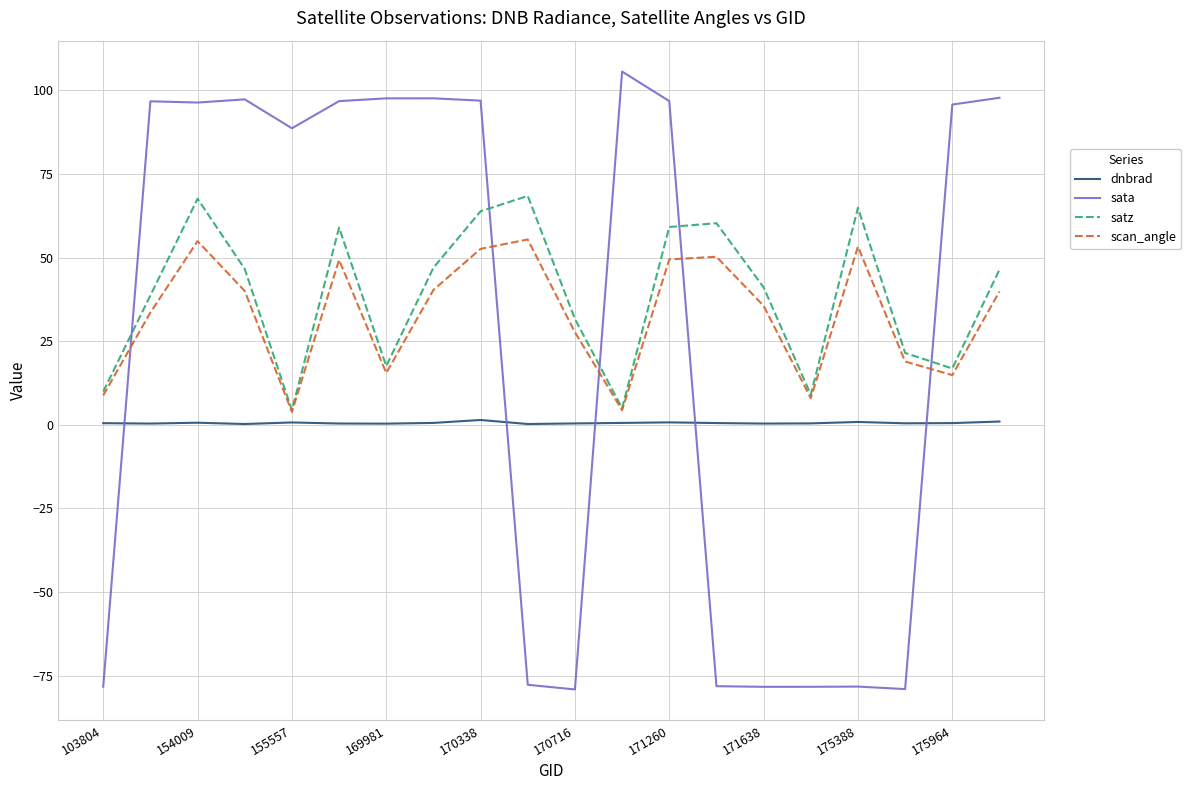

List the series in order of their overall mean, highest first.

satz, scan_angle, sata, dnbrad